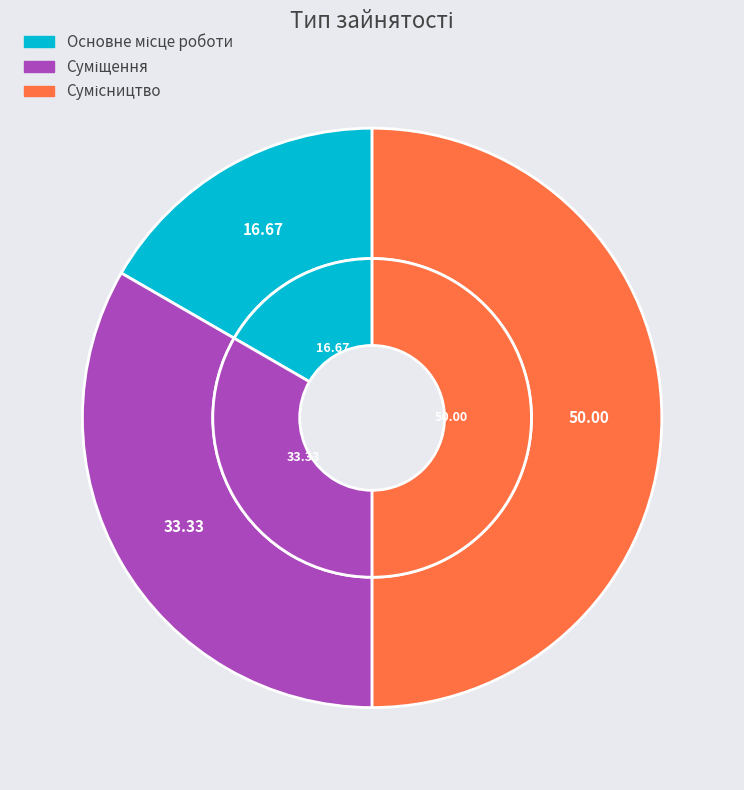

Is it true that Основне місце роботи is 23% of the pie?

False